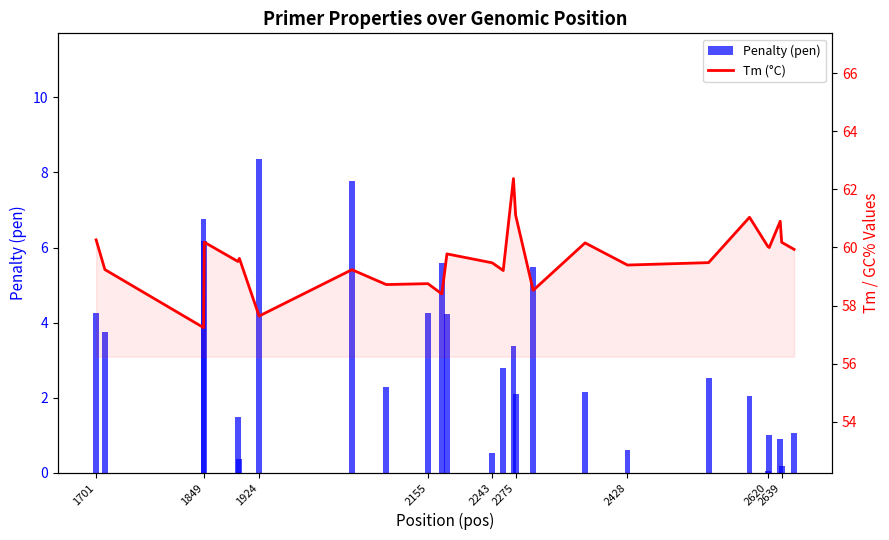

Which series has the largest total across all categories?

Tm (°C)